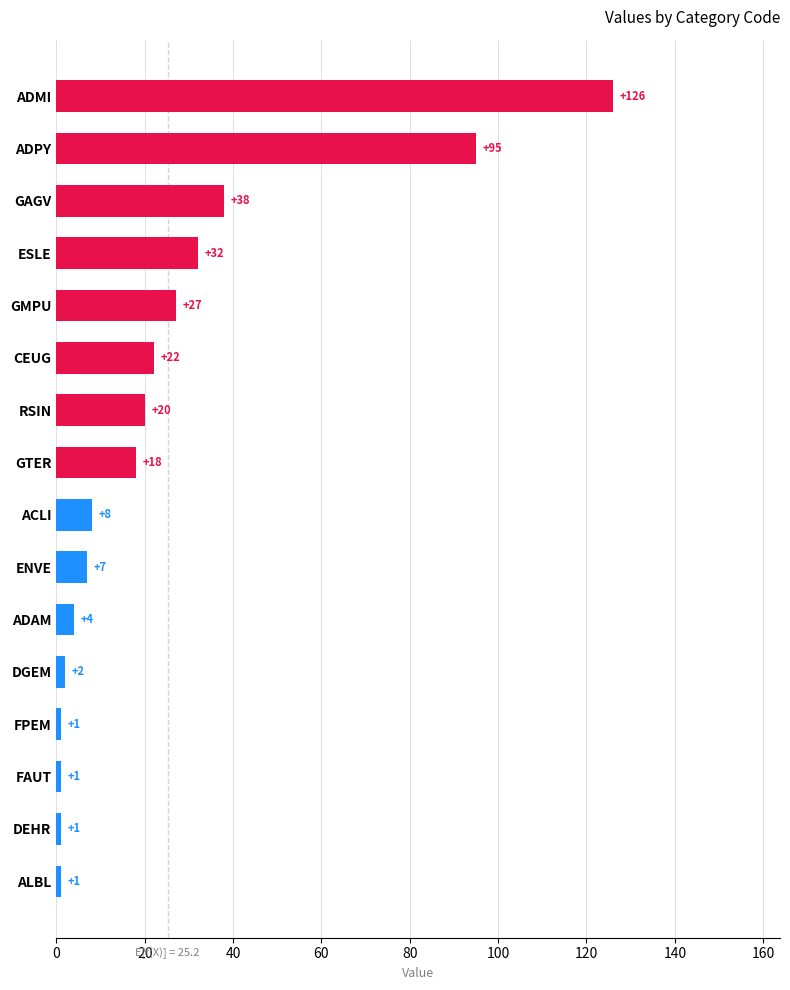

What is the label of the 15th bar from the bottom?

ADPY